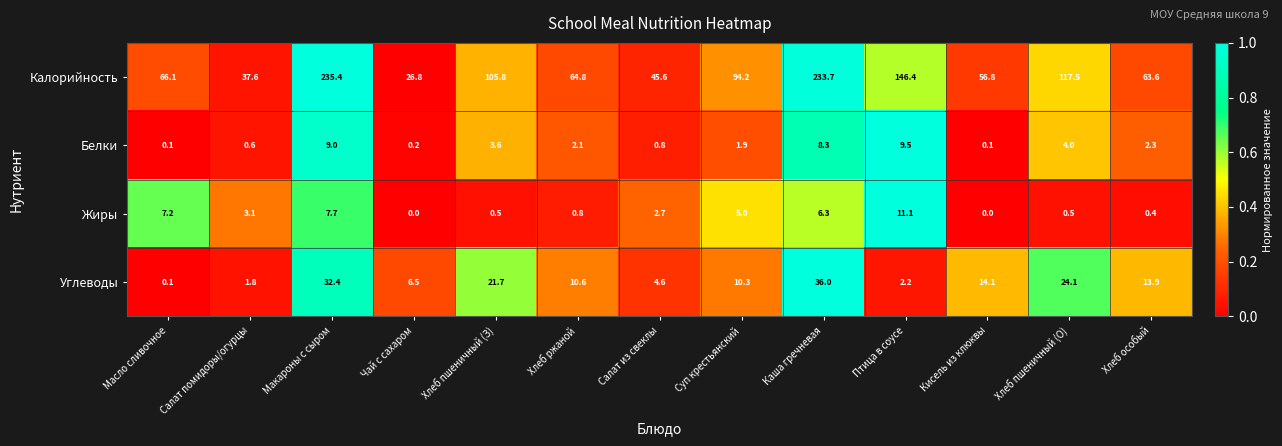

At which category is the sum across all series the highest?

Макароны с сыром